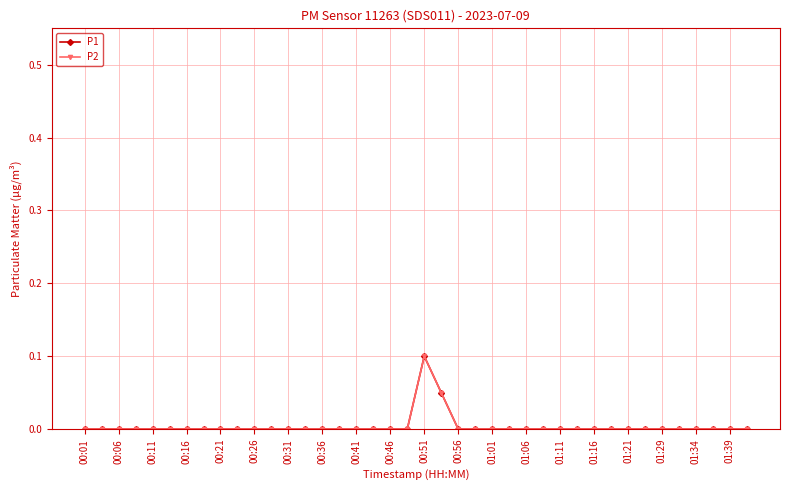

Does the chart have visible grid lines?

Yes